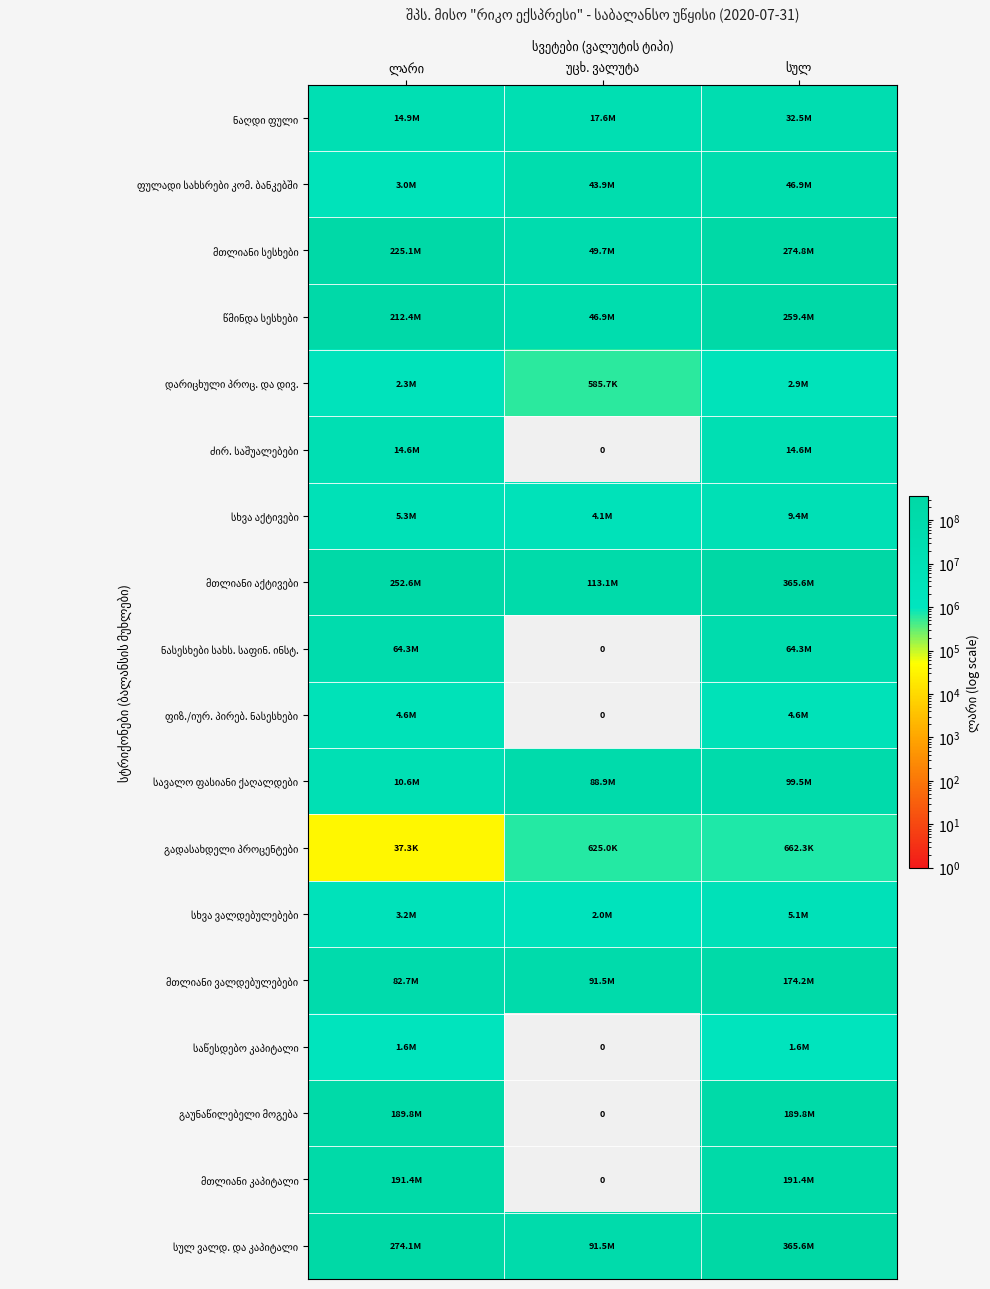

At which label is მთლიანი აქტივები closest to 239332510?

ლარი